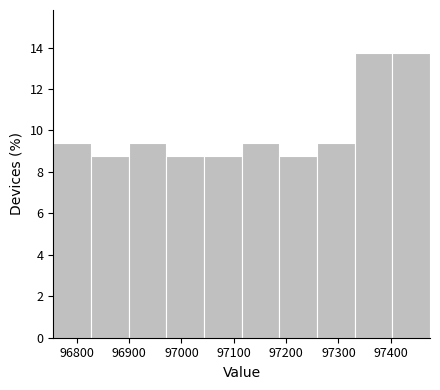

What is the height of the bar covering 97190 to 97260 on the x-axis? Neither the bar edges nor the heights are printed on the chart, so give them approximately, as read against the axes.

8.8